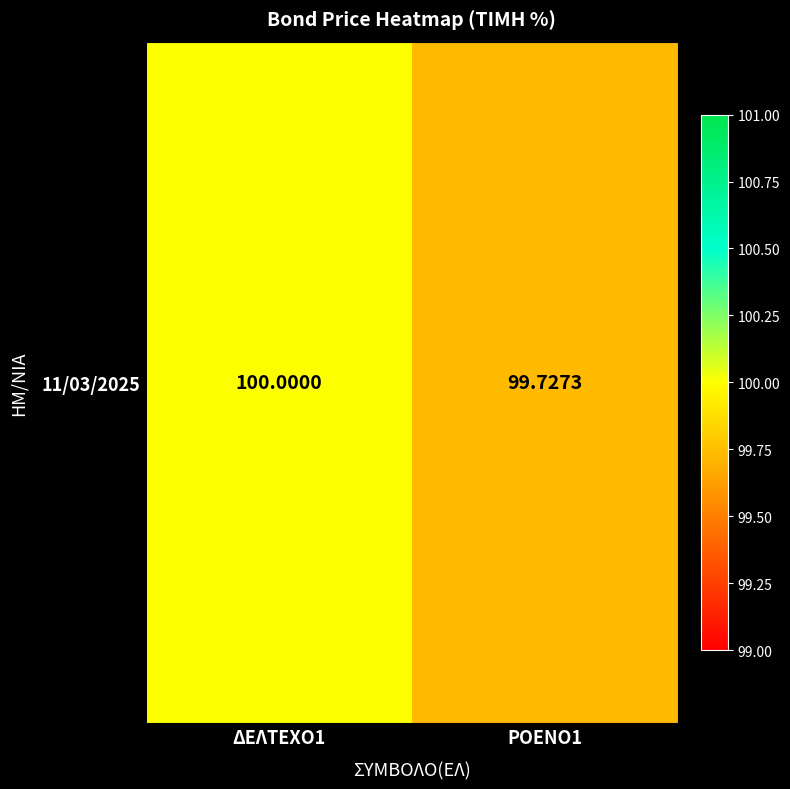

Count the values in the range 99 to 100.

2